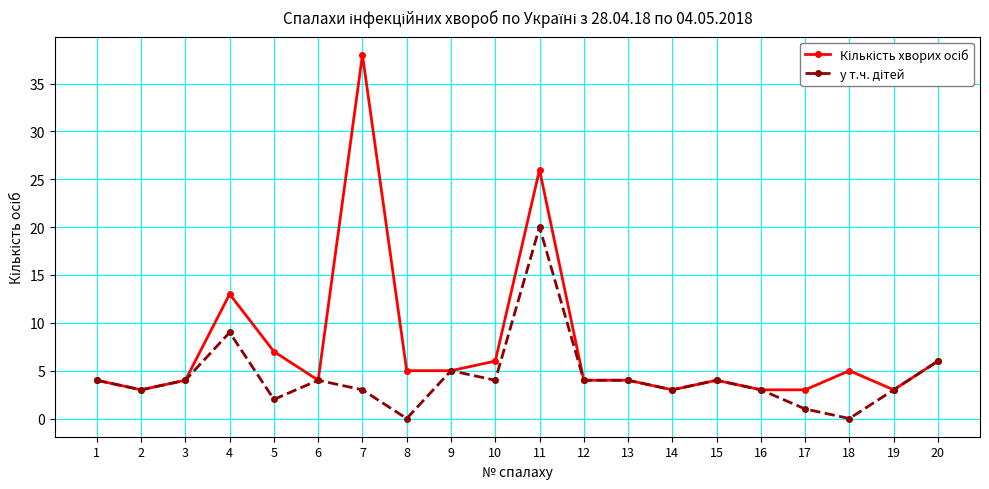

At how many categories does at least one series exceed 24?

2